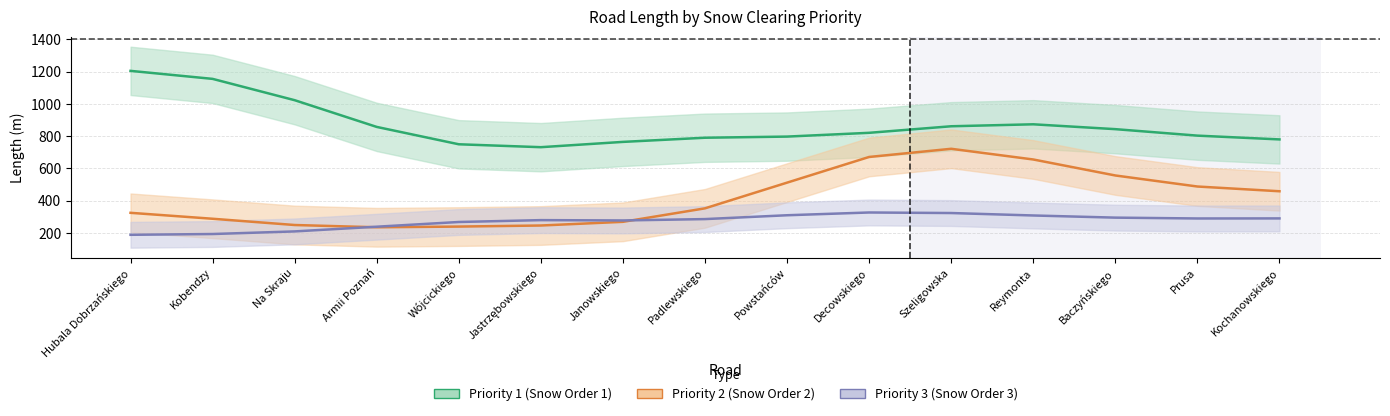

True or false: Priority 2 and Priority 1 intersect in this chart.

False